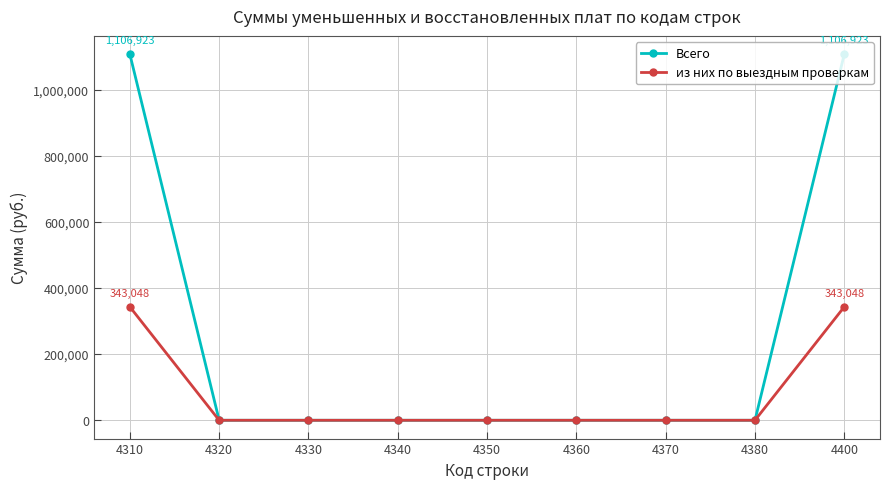

What are all the series names shown in the legend?

Всего, из них по выездным проверкам